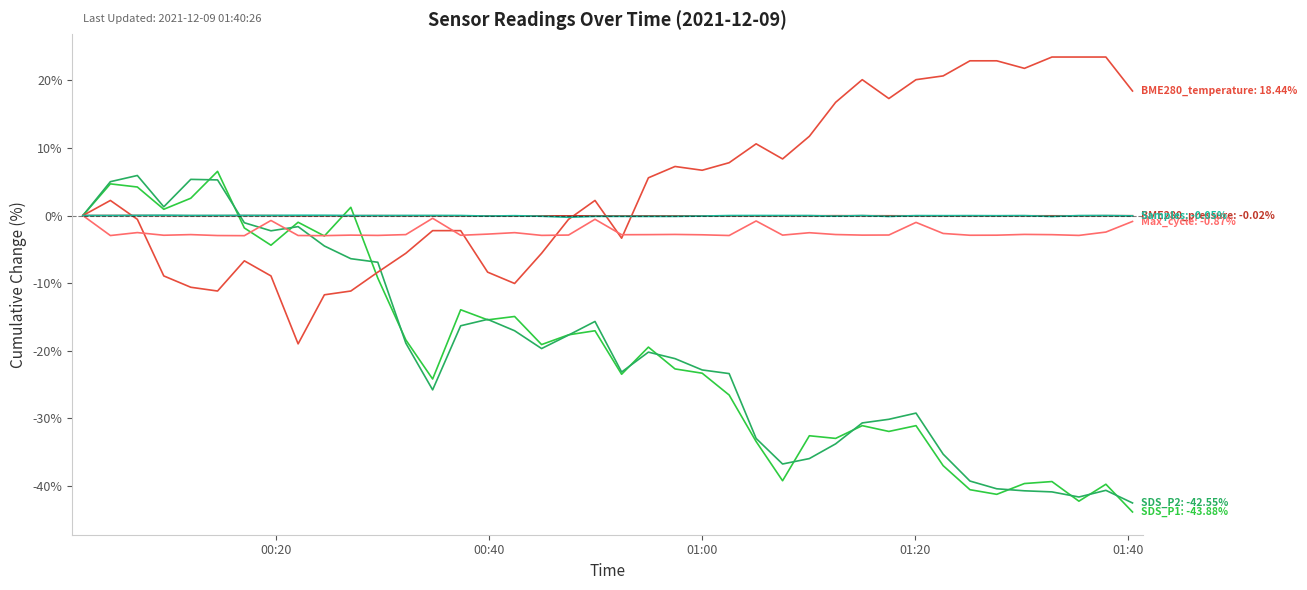

What is the maximum value shown in the chart?

23.5